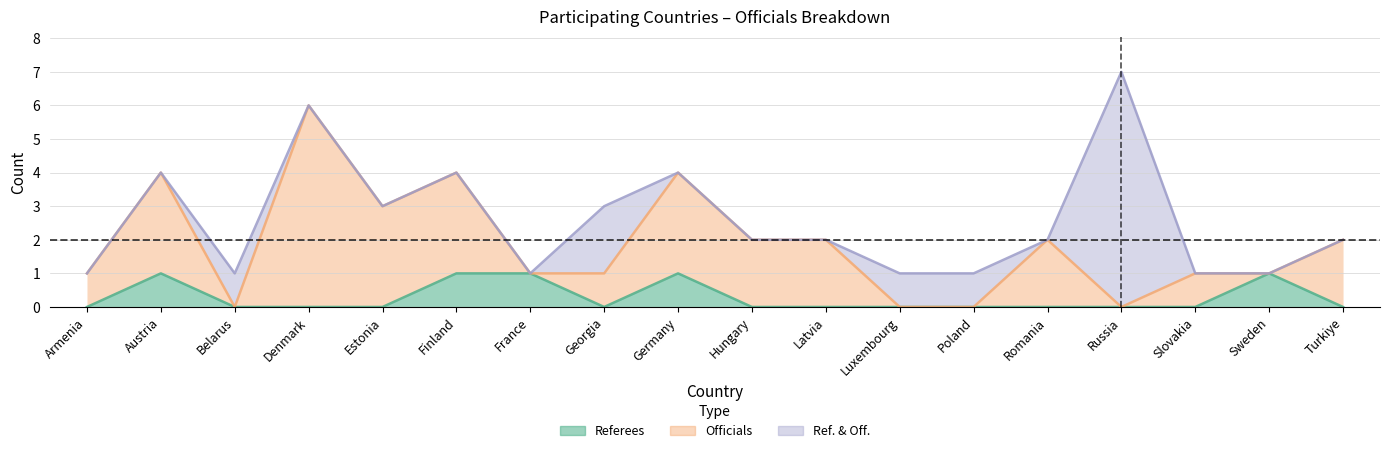

The Ref. & Off. series shows -4 at Romania. True or false?

False